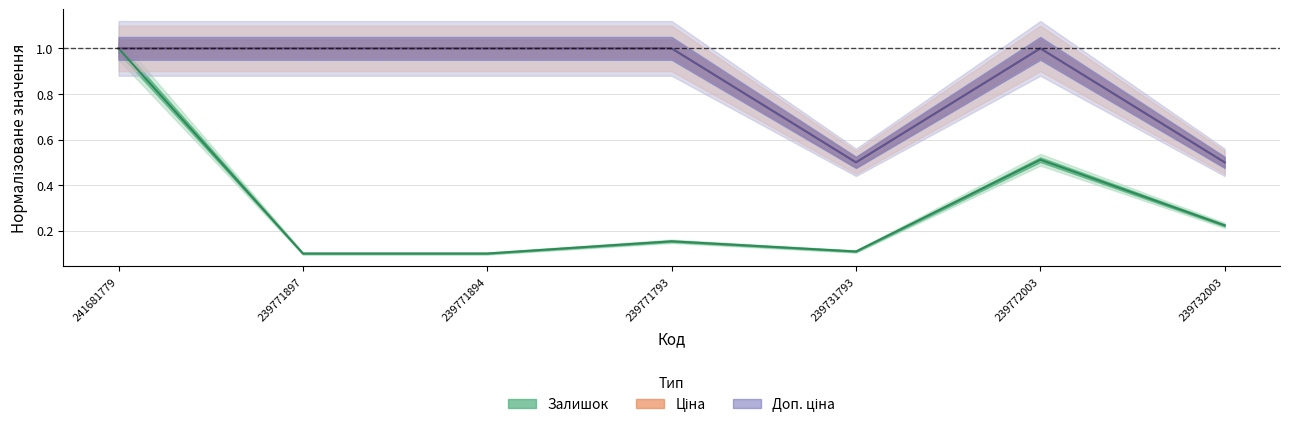

What is the value of the Залишок point at the 3rd from the left?

0.1